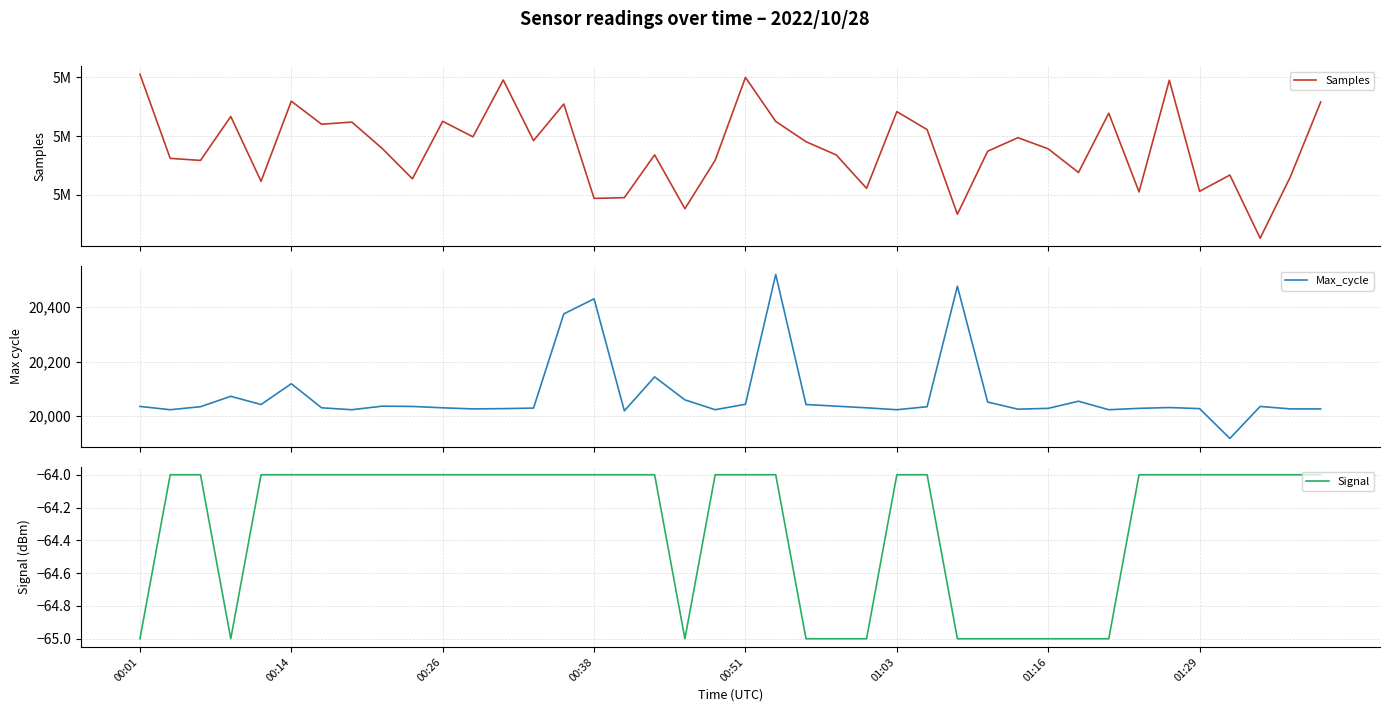

True or false: Signal has a value of -64 at 00:51.

True